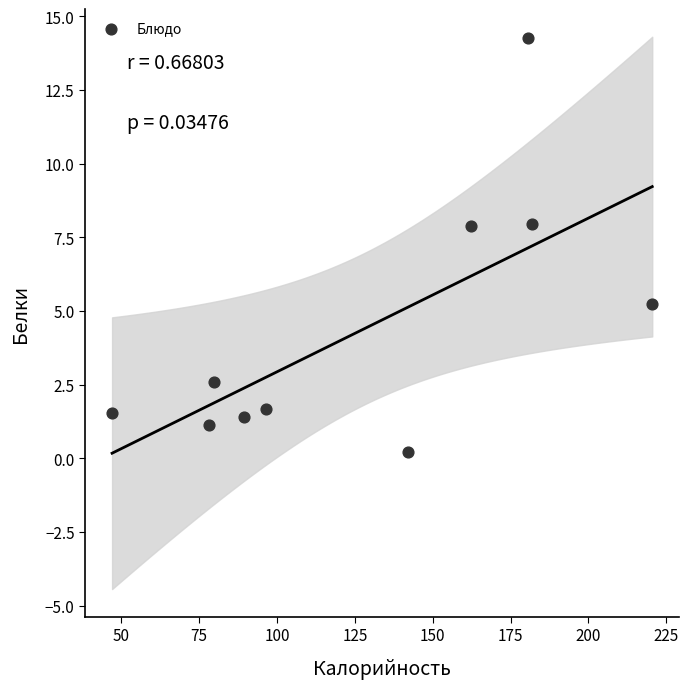

What is the range of Y values (max minus min)?

14.1